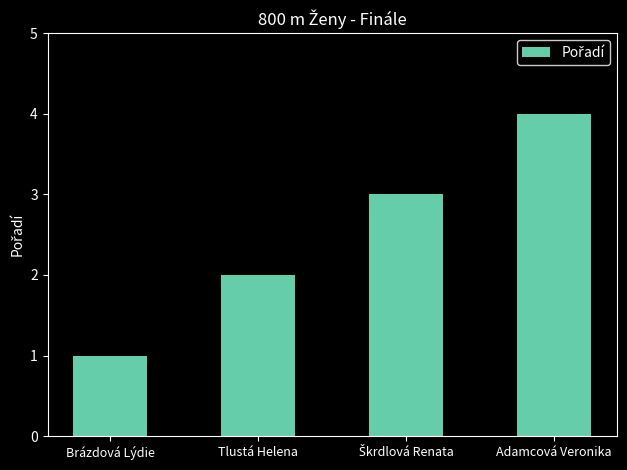

Between Adamcová Veronika and Brázdová Lýdie, which is larger?

Adamcová Veronika